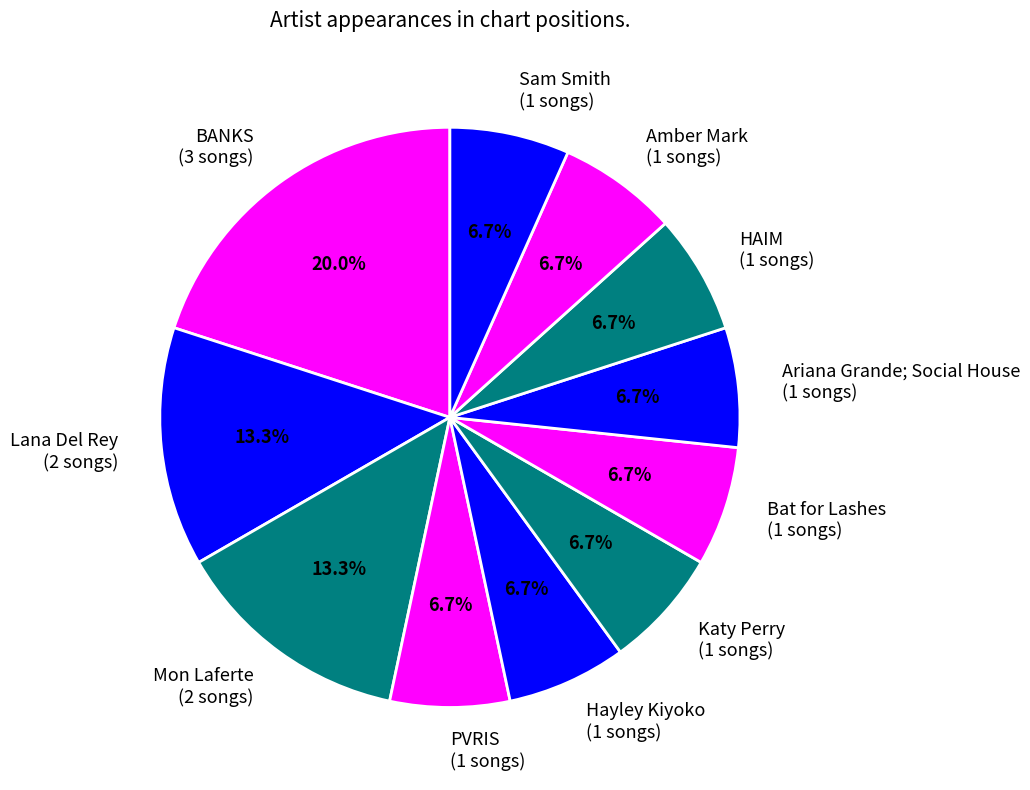

Count the number of slices in the pie.

11